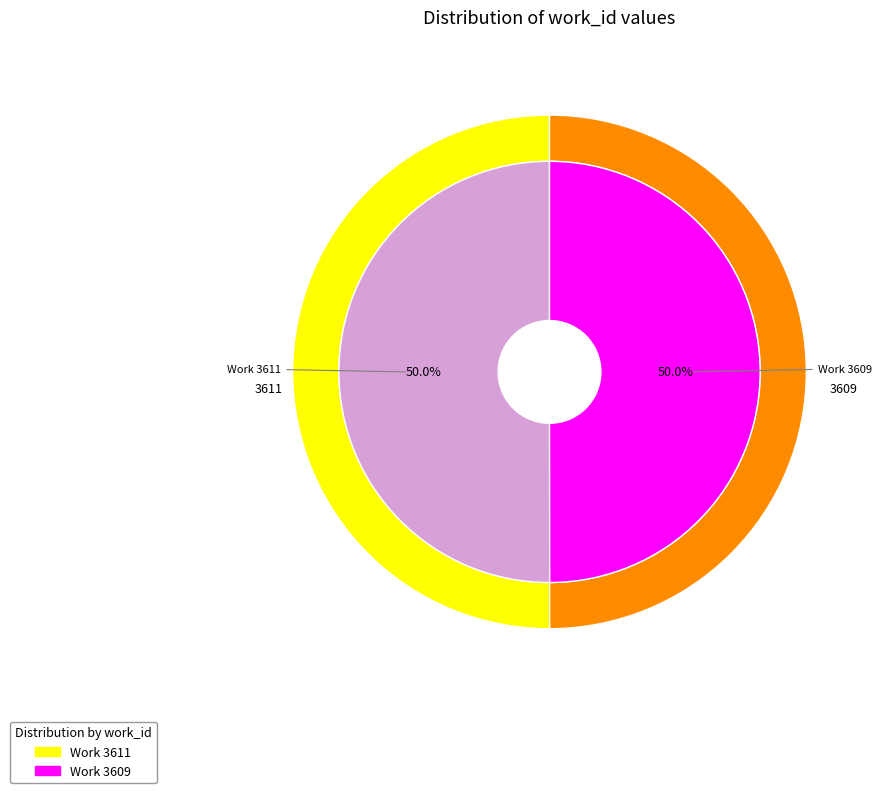

Approximately how many times larger is the value at Work 3611 compared to Work 3609?

1.0